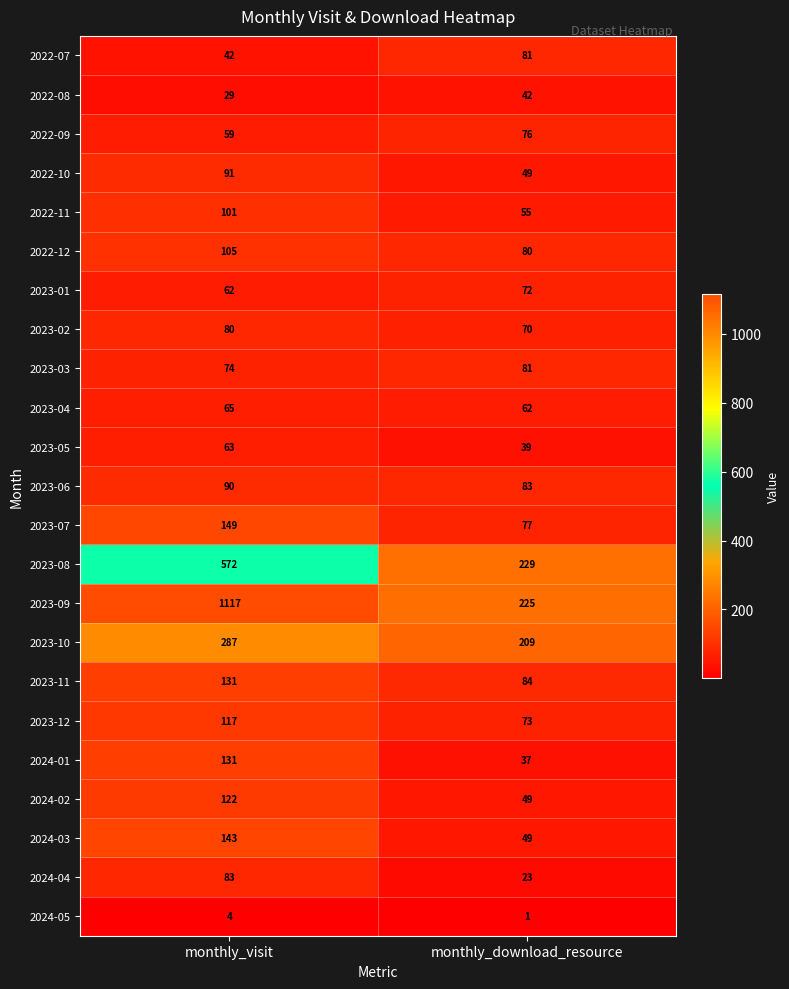

What is the minimum value shown in the chart?

1